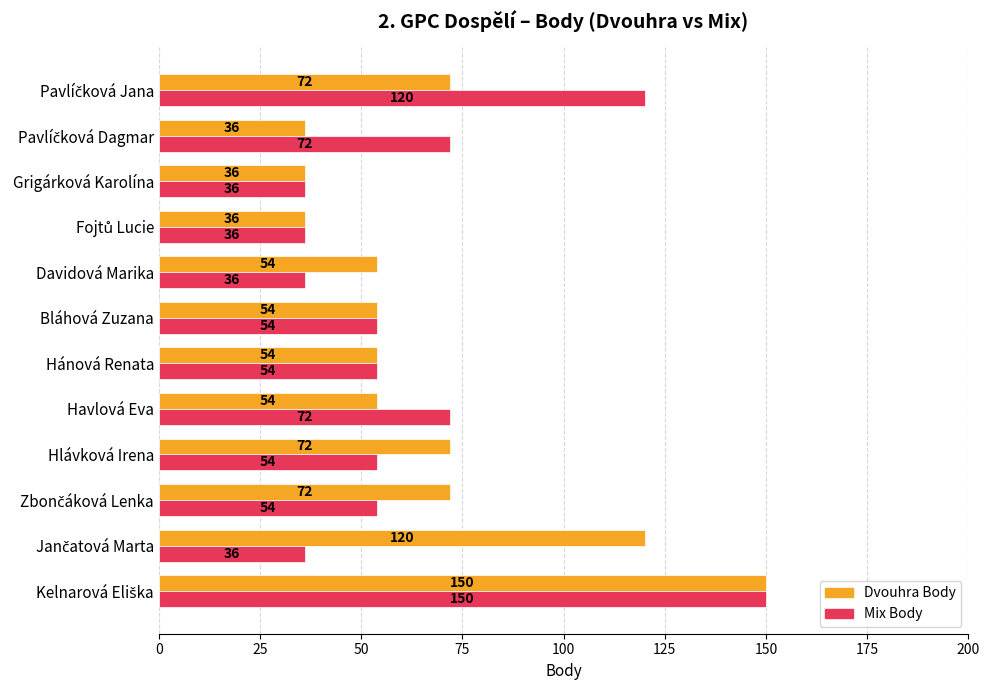

How many data points in Mix Body are less than 54?

4